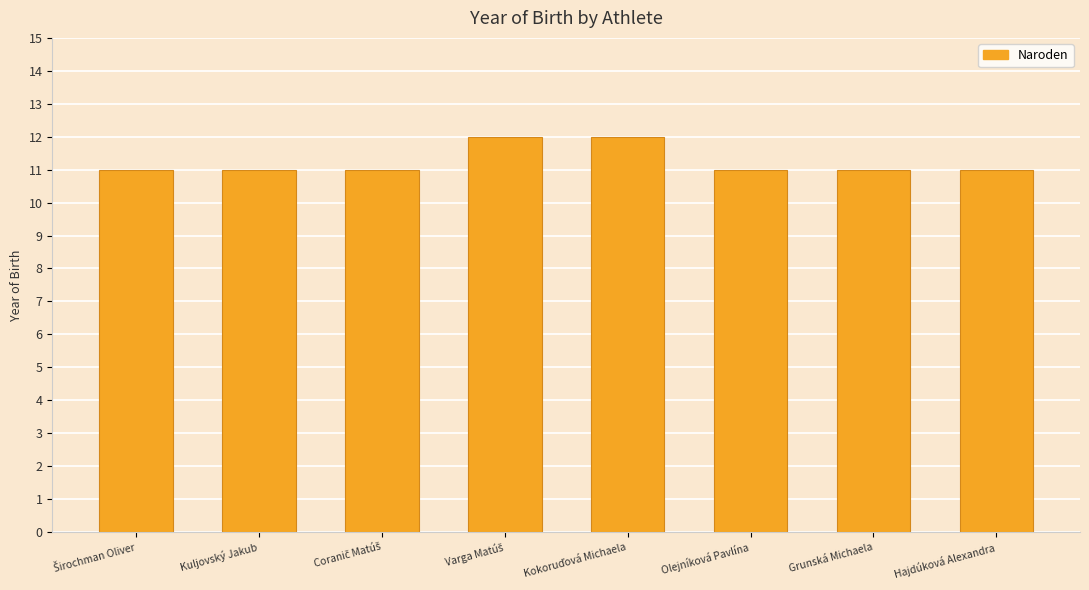

Are the bars horizontal?

No